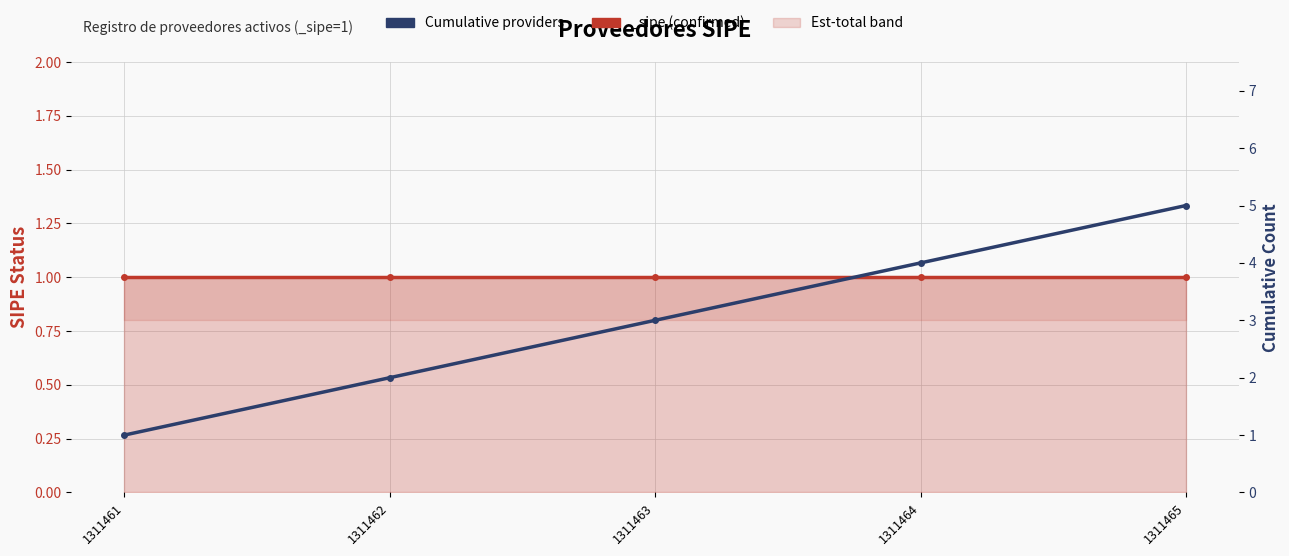

What is the value of the 4th point from the left?

4